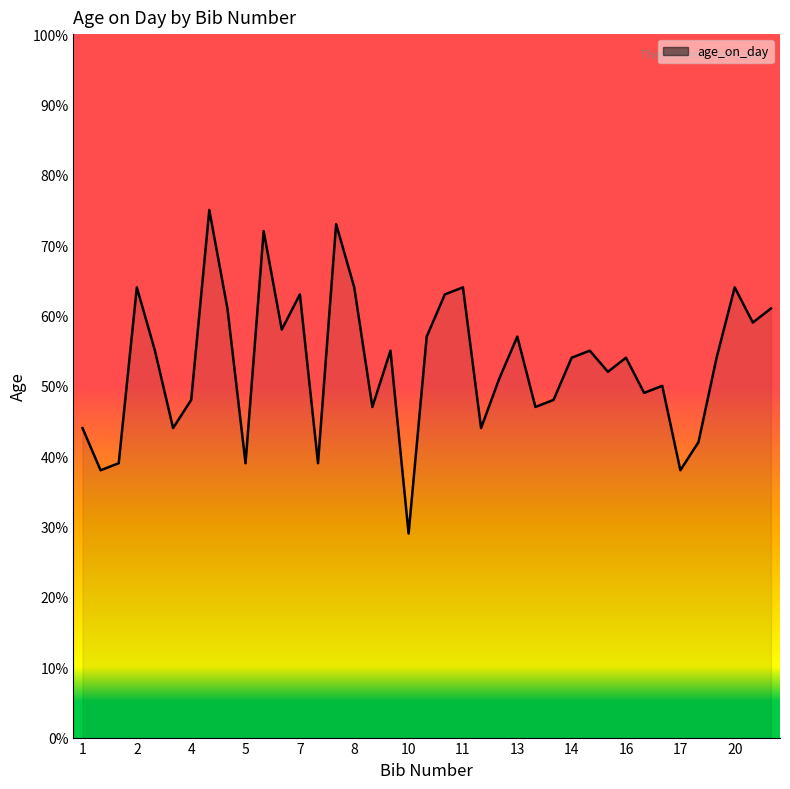

What is the minimum value shown in the chart?

29